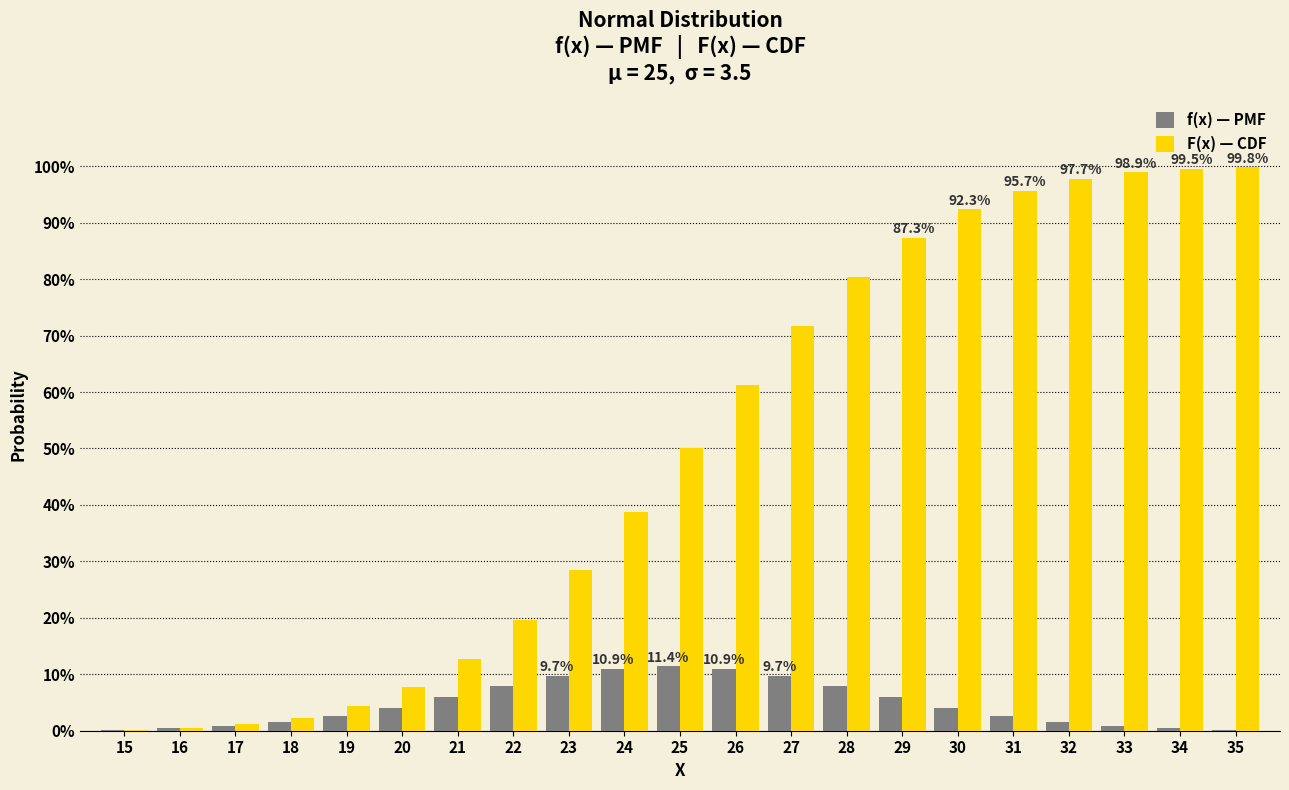

At which label is F(x) — CDF closest to 0?

15